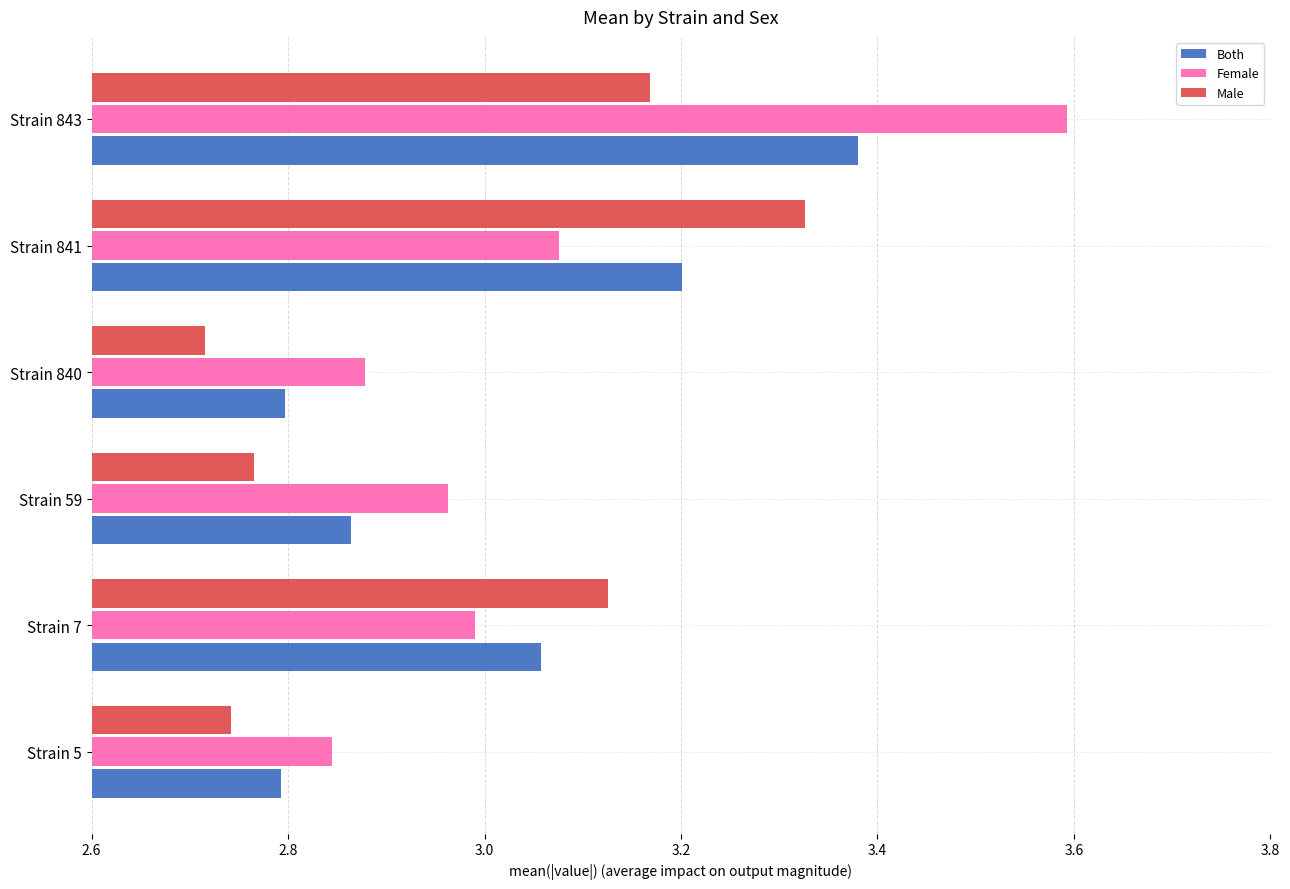

Rank the series by their average value, from lowest to highest.

Male, Both, Female